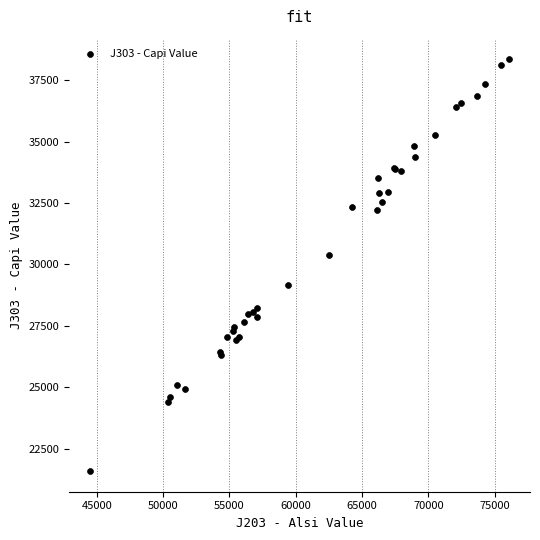

What Y value in the scatter plot is closest to 29970?

30369.7